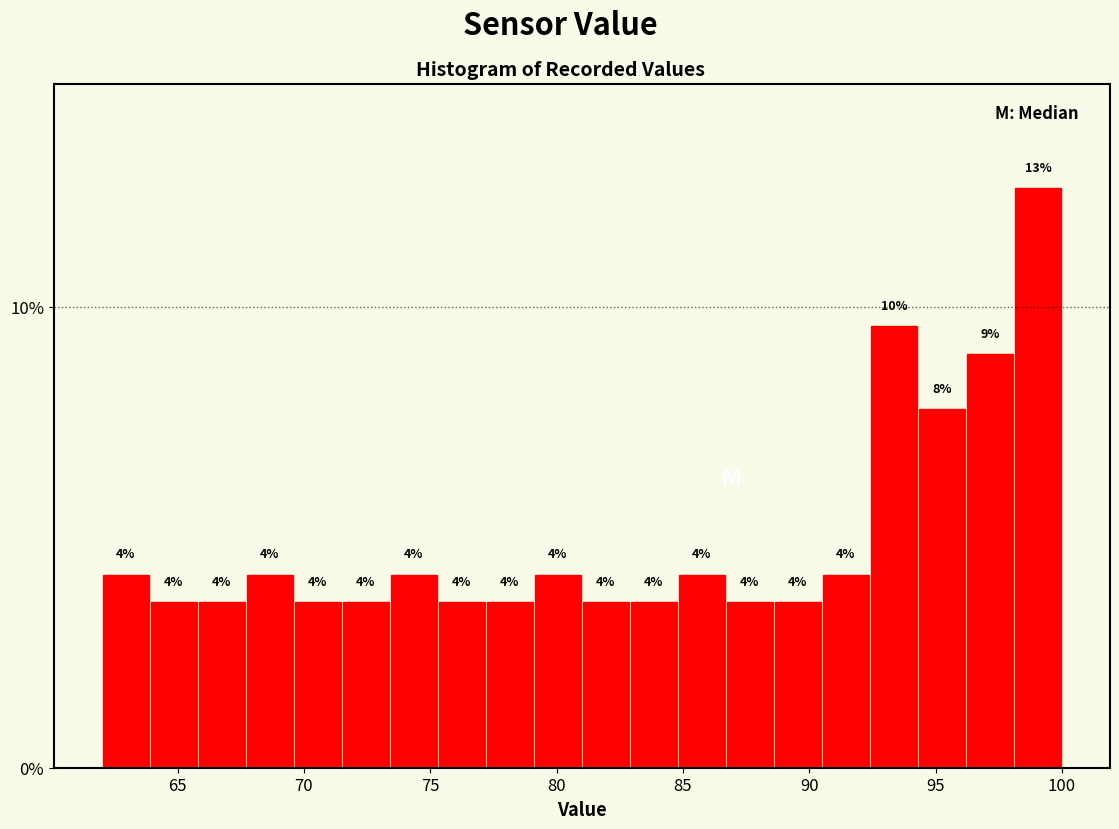

Read against the x-axis, roughly where is the centre of the tallest bar?

99.0